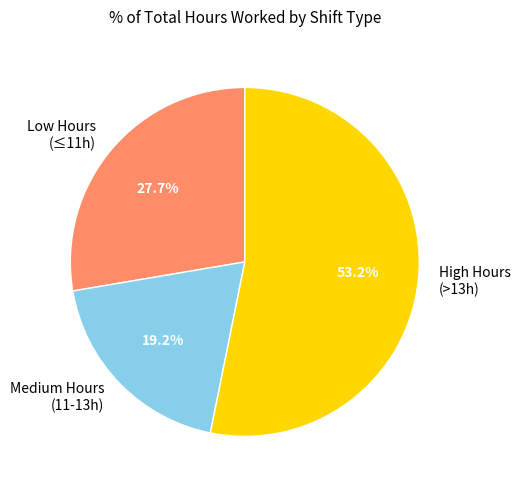

Rank the categories by value from highest to lowest.

High Hours (>13h), Low Hours (≤11h), Medium Hours (11-13h)